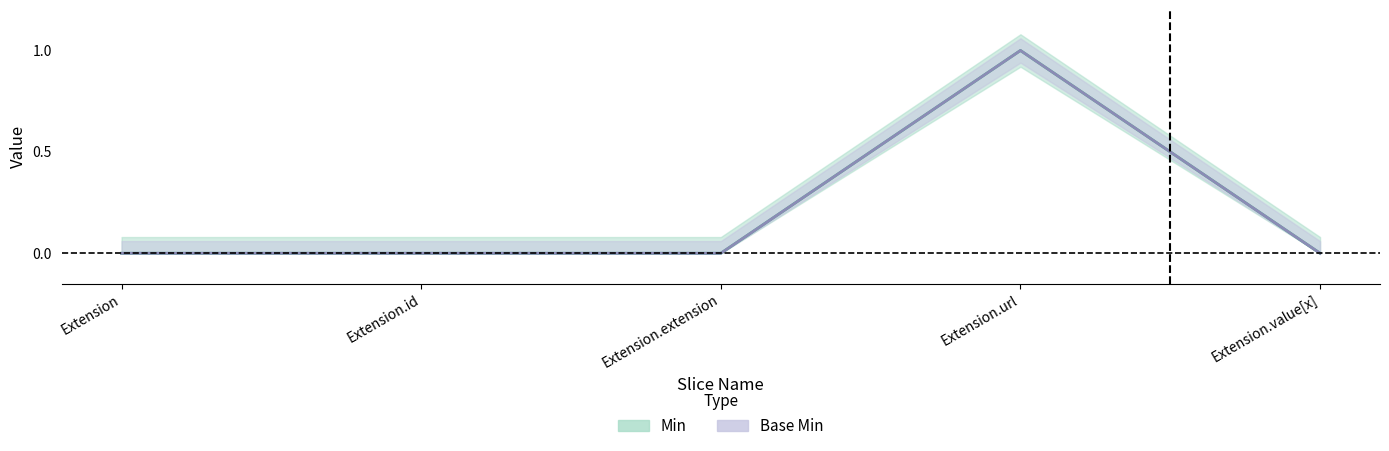

True or false: Min has more than 1 points higher than both neighbors.

False